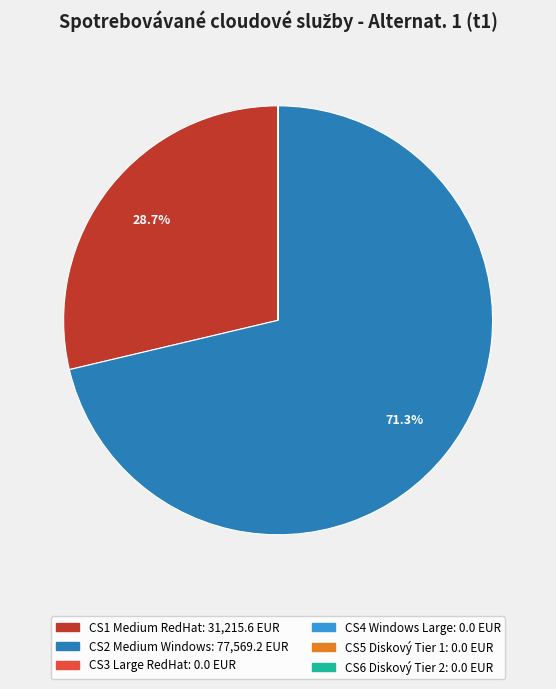

Does any single category account for the majority?

Yes